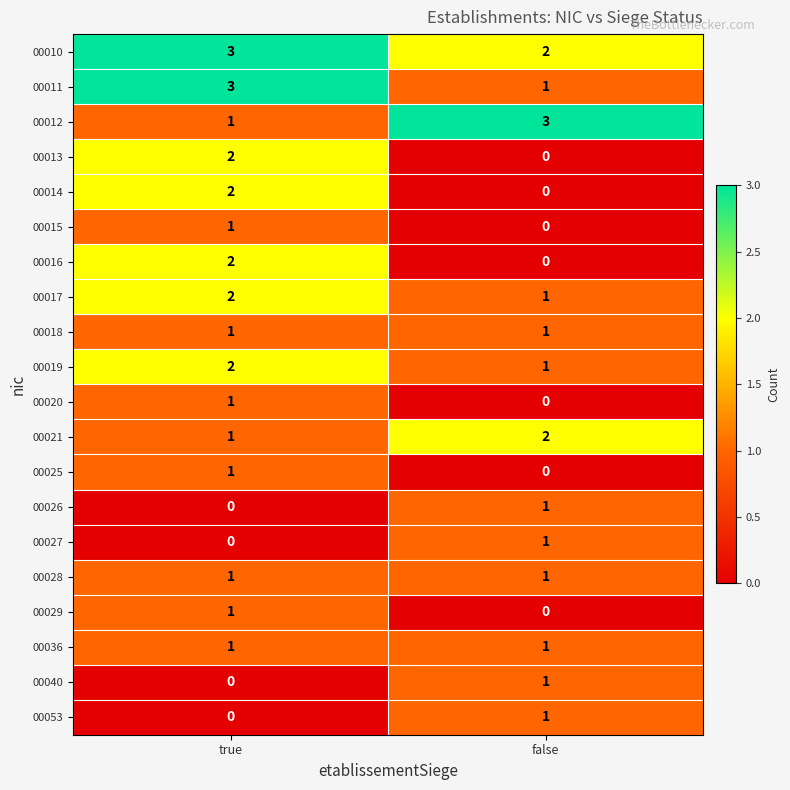

Count the number of data series in this chart.

20